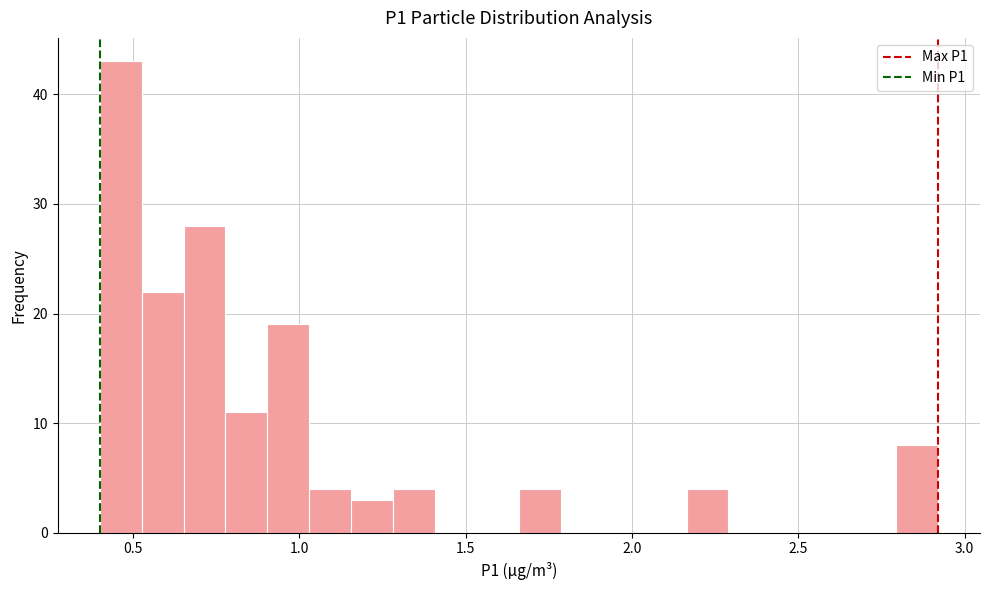

Read against the x-axis, roughly where is the centre of the tallest bar?

0.45